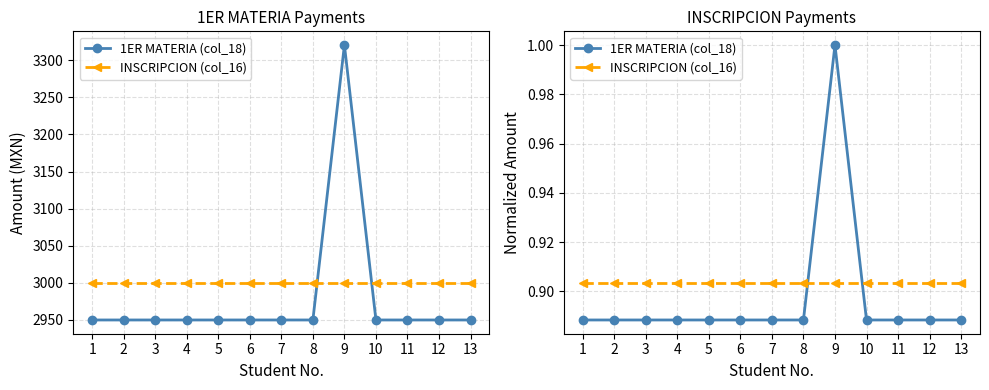

What is the average value of the INSCRIPCION (col_16) series?

0.9